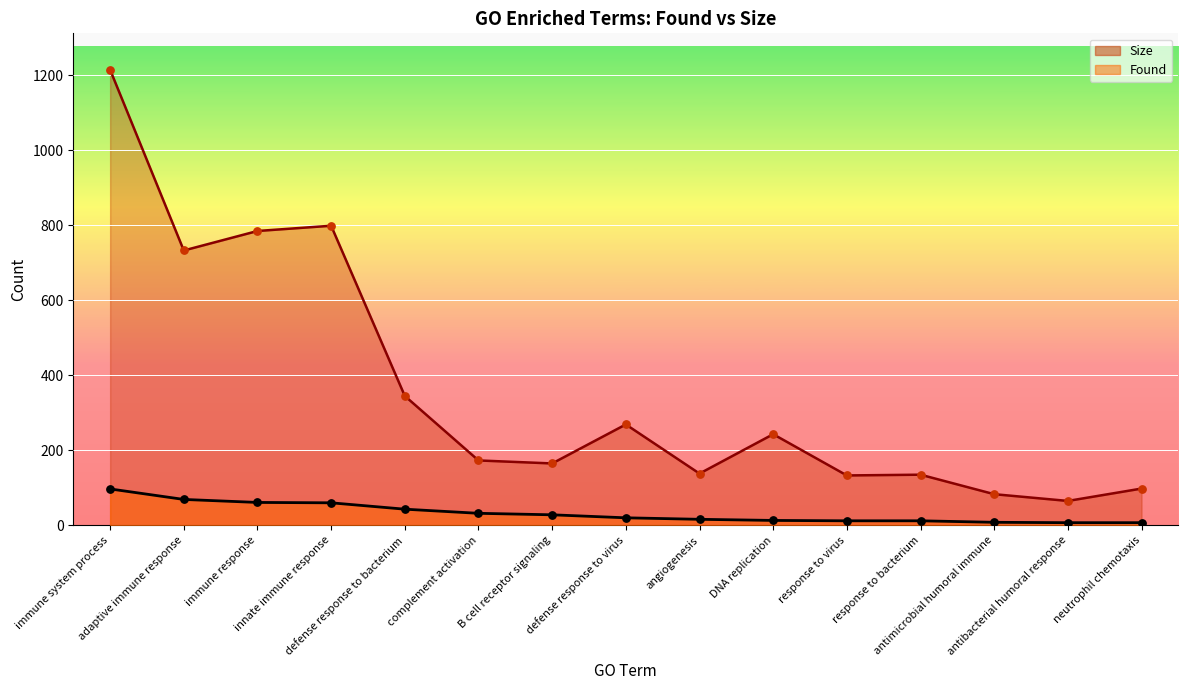

At which category is the sum across all series the highest?

immune system process